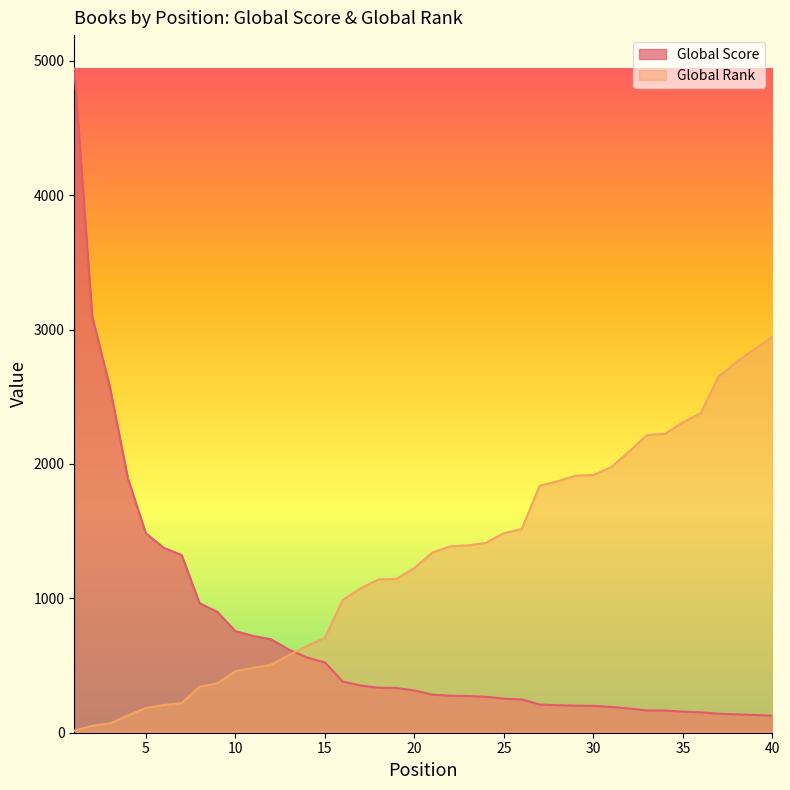

How many data points in Global Rank are less than 1340?

20